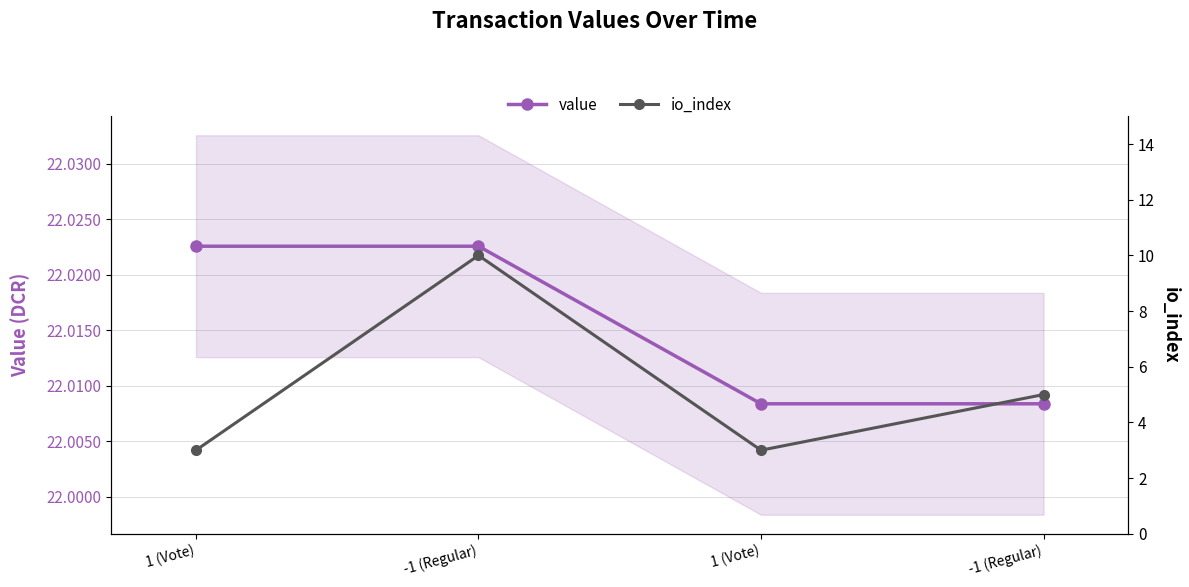

Count the value values in the range 22 to 23.

4